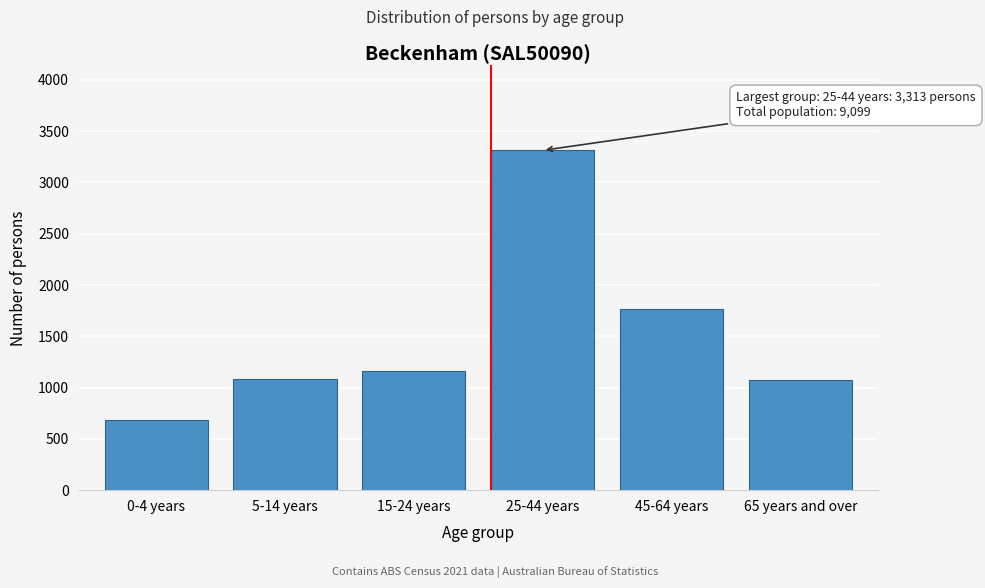

What is the approximate value at 0-4 years?

686